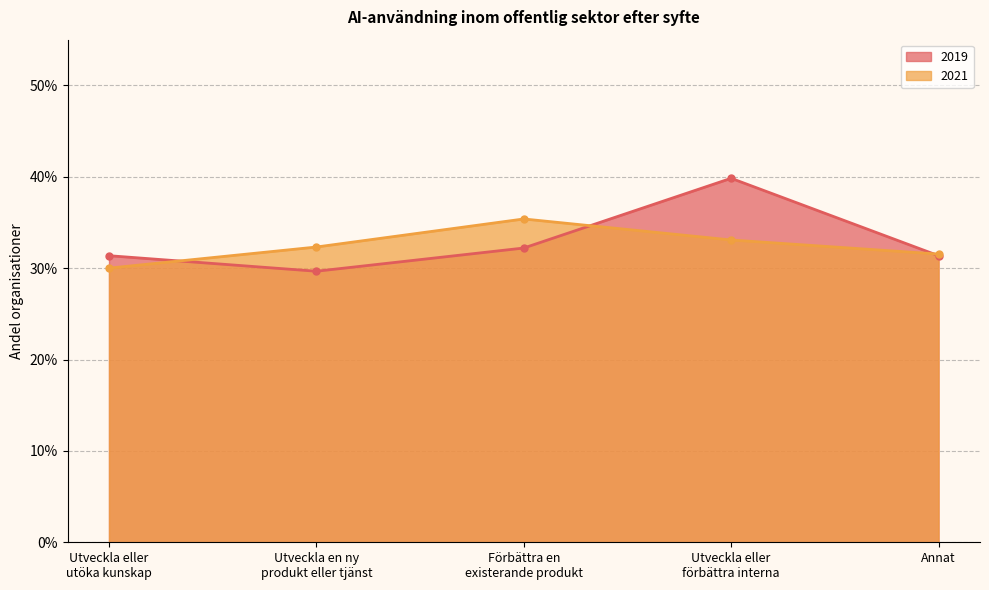

Reading left to right, extract all data points from this chart.

2019: Utveckla eller
utöka kunskap=0.3	Utveckla en ny
produkt eller tjänst=0.3	Förbättra en
existerande produkt=0.3	Utveckla eller
förbättra interna=0.4	Annat=0.3
2021: Utveckla eller
utöka kunskap=0.3	Utveckla en ny
produkt eller tjänst=0.3	Förbättra en
existerande produkt=0.4	Utveckla eller
förbättra interna=0.3	Annat=0.3